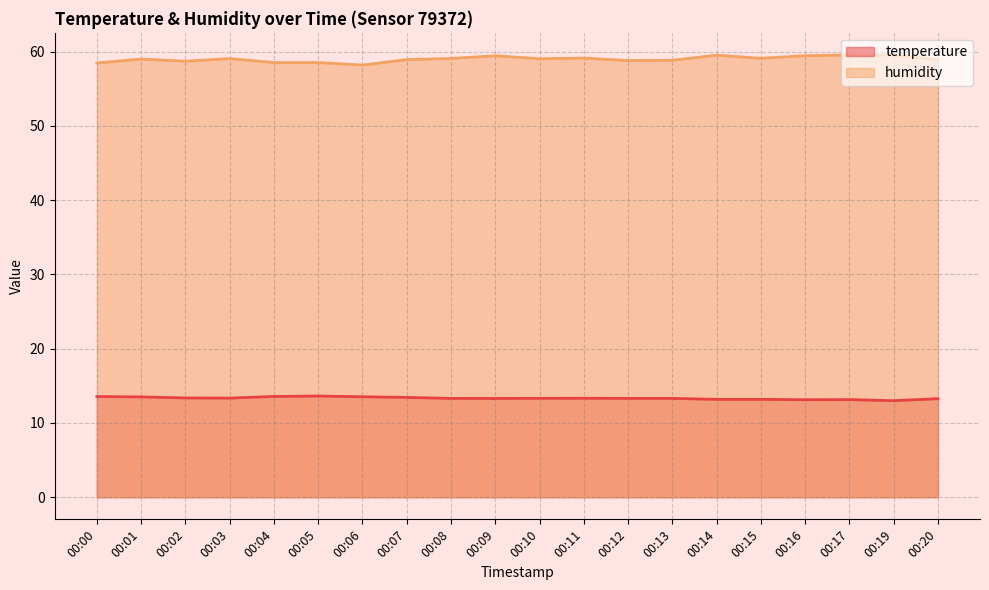

What is the difference between the second highest and second lowest values in the humidity series?

1.1